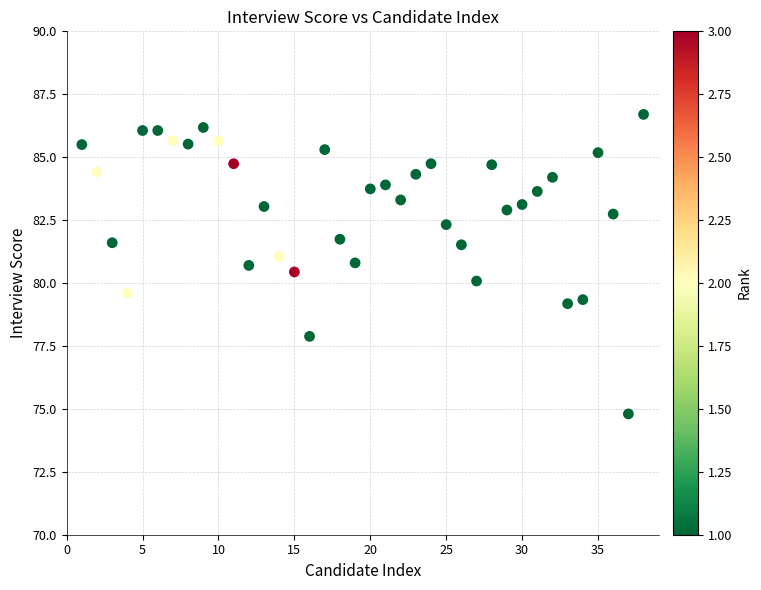

What is the range of Y values (max minus min)?

11.9